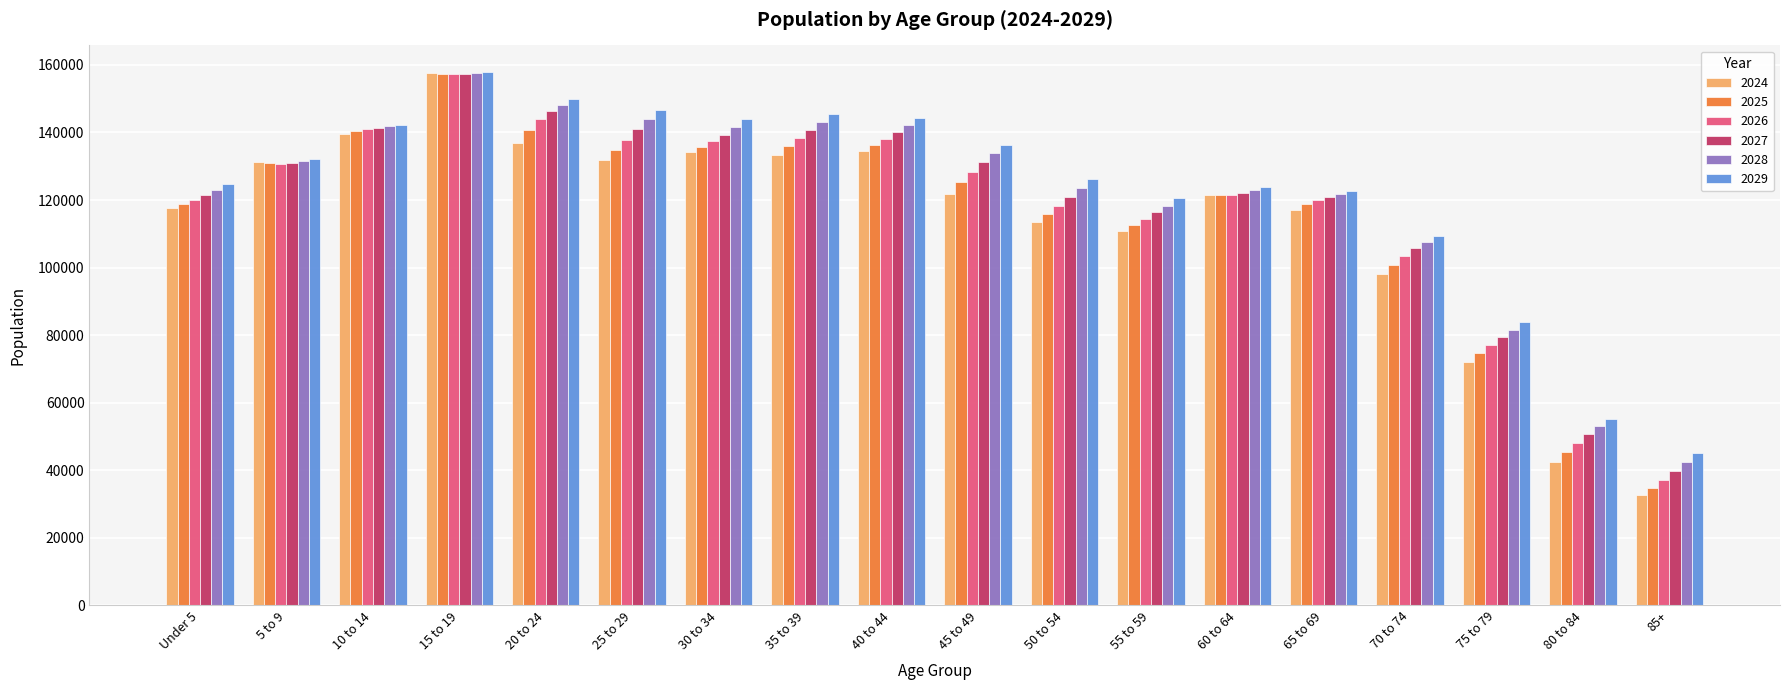

What are all the series names shown in the legend?

2024, 2025, 2026, 2027, 2028, 2029